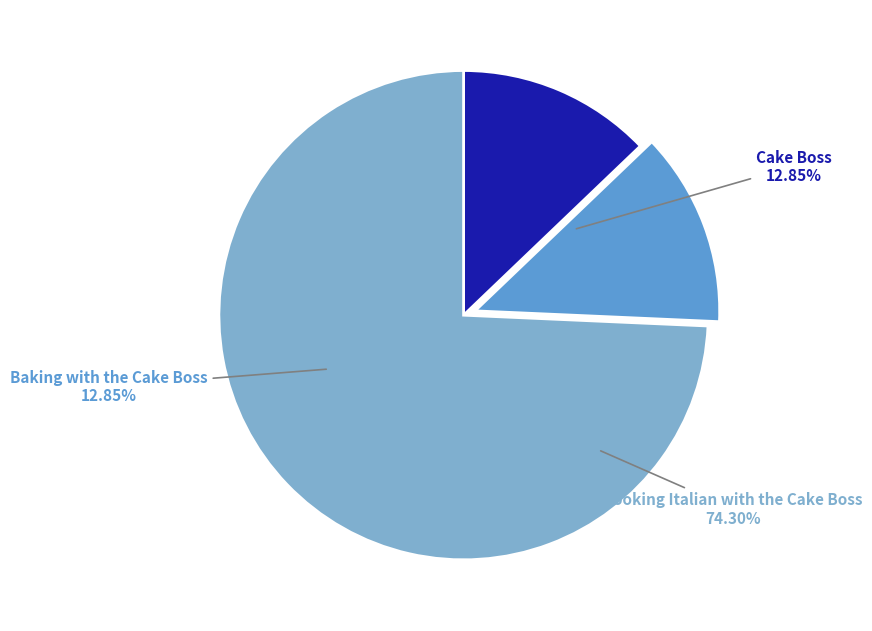

Do Cooking Italian with the Cake Boss and Cake Boss together represent more than half of the pie?

Yes